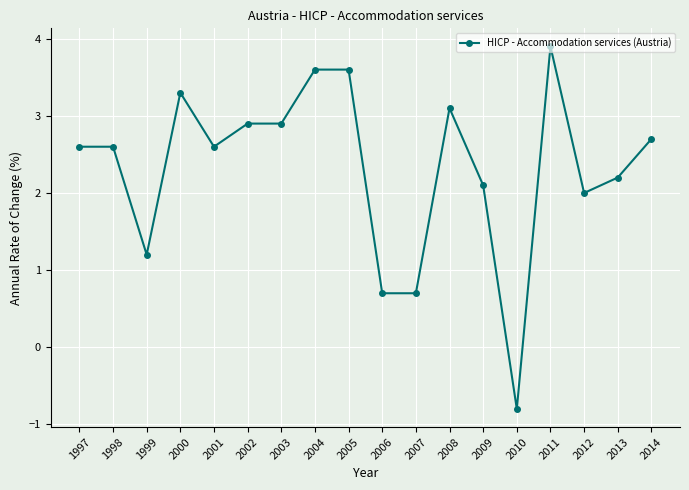

True or false: the data shows 3.3 at 2000.

True